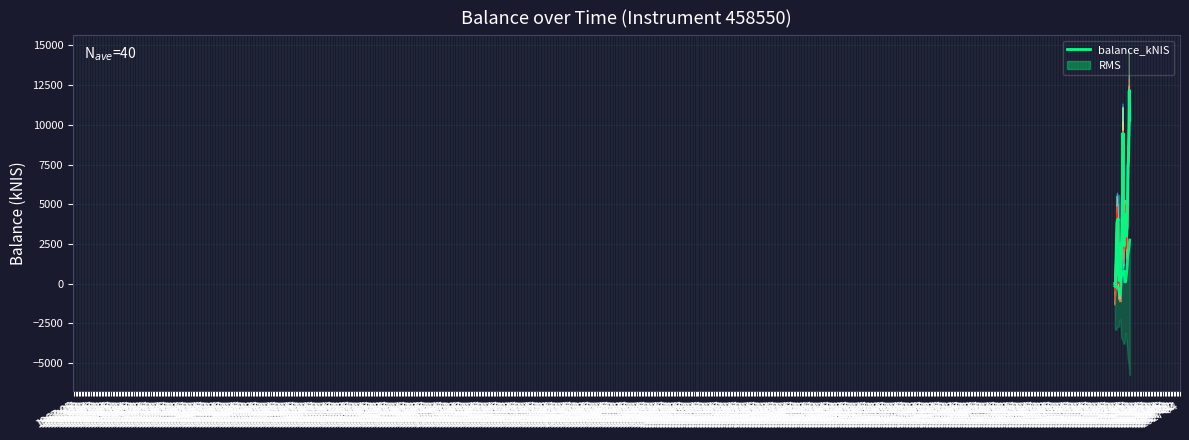

Is this an area chart (filled region under the line)?

No